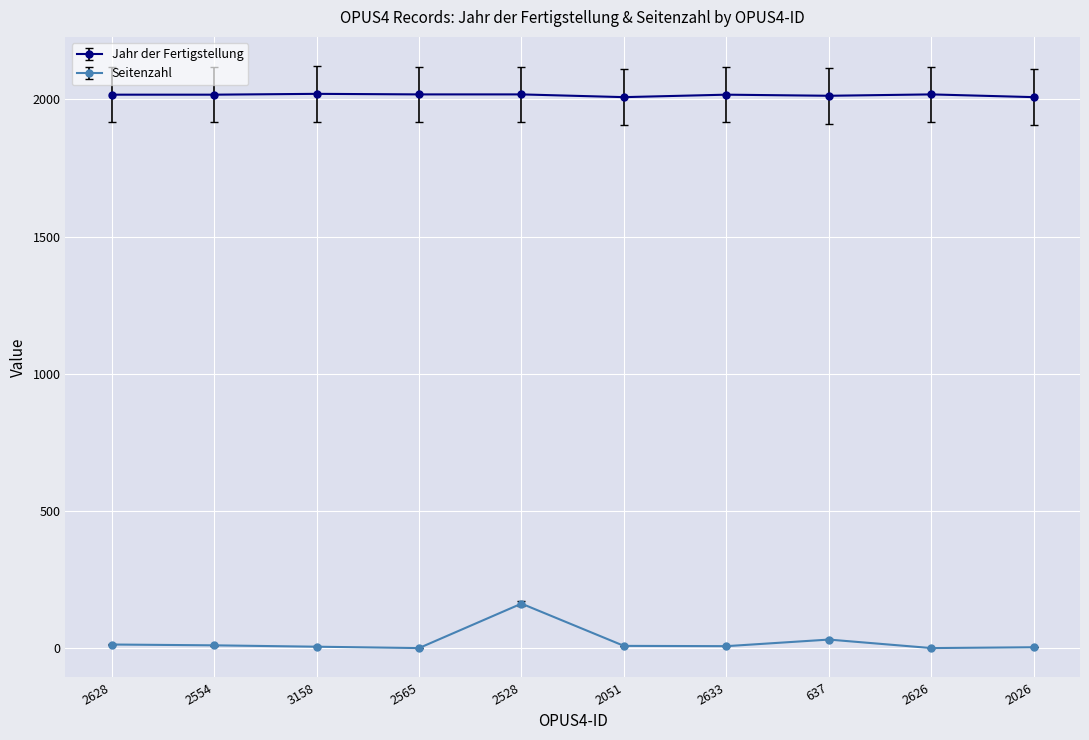

How many series are shown in this chart?

2